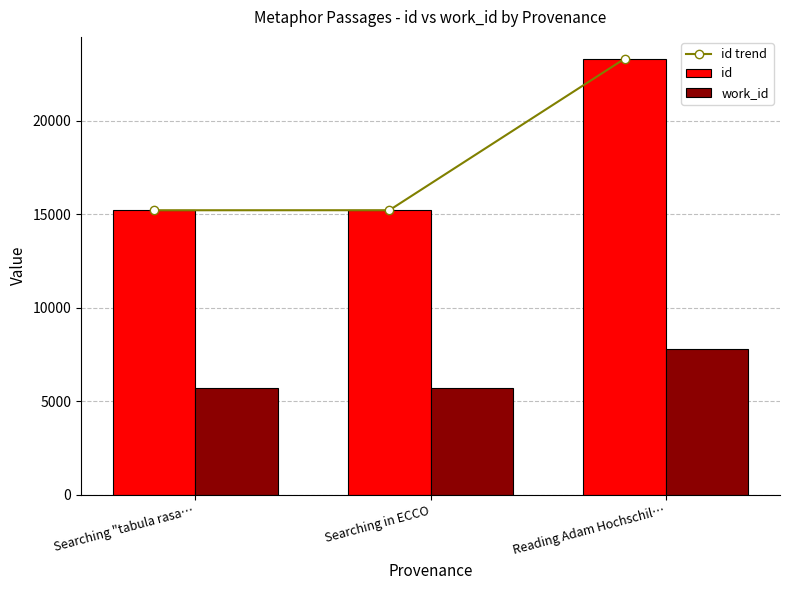

How many groups of bars are there?

3